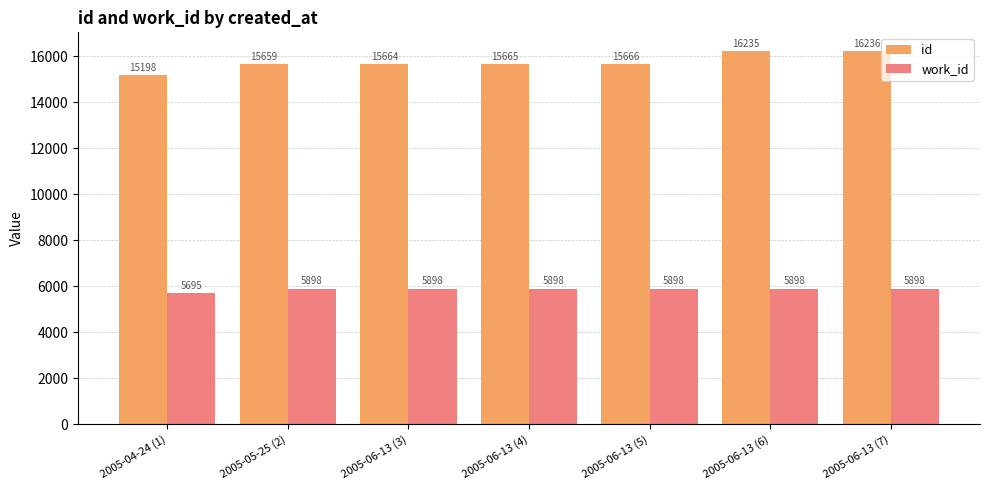

Count the number of data series in this chart.

2